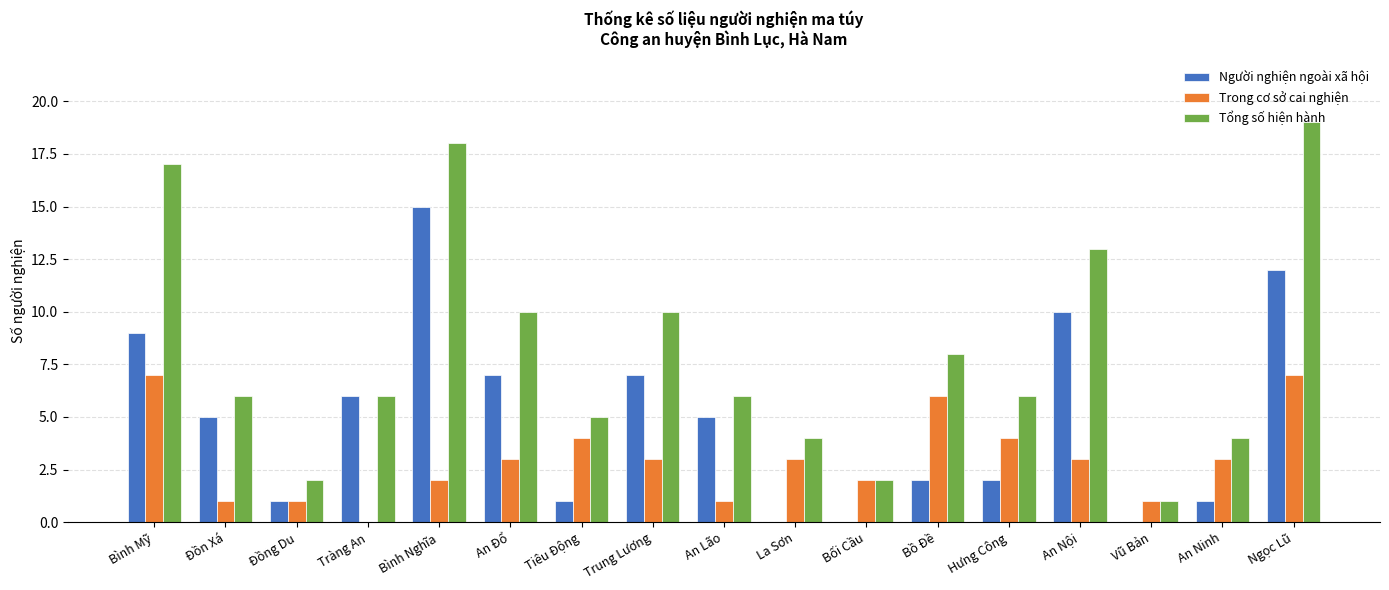

What is the approximate value of Trong cơ sở cai nghiện at Đồng Du?

1